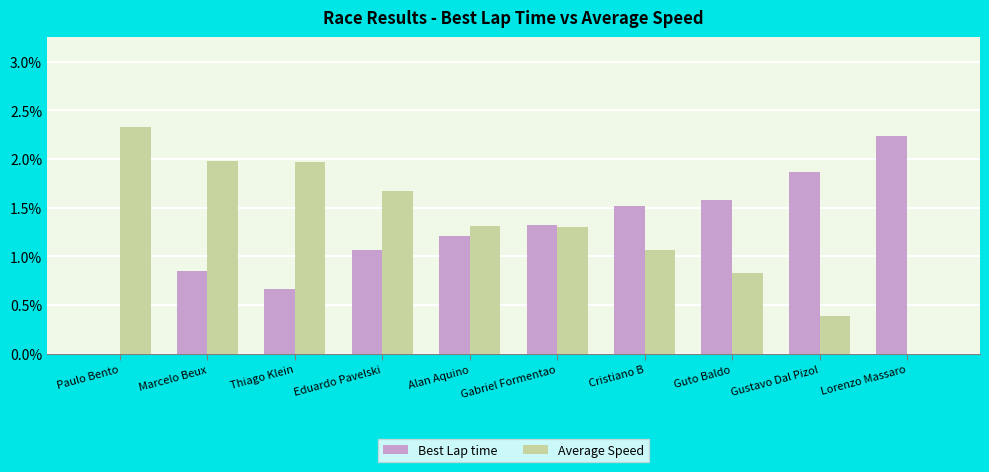

Is it true that Best Lap time equals 0.8 at Marcelo Beux?

True